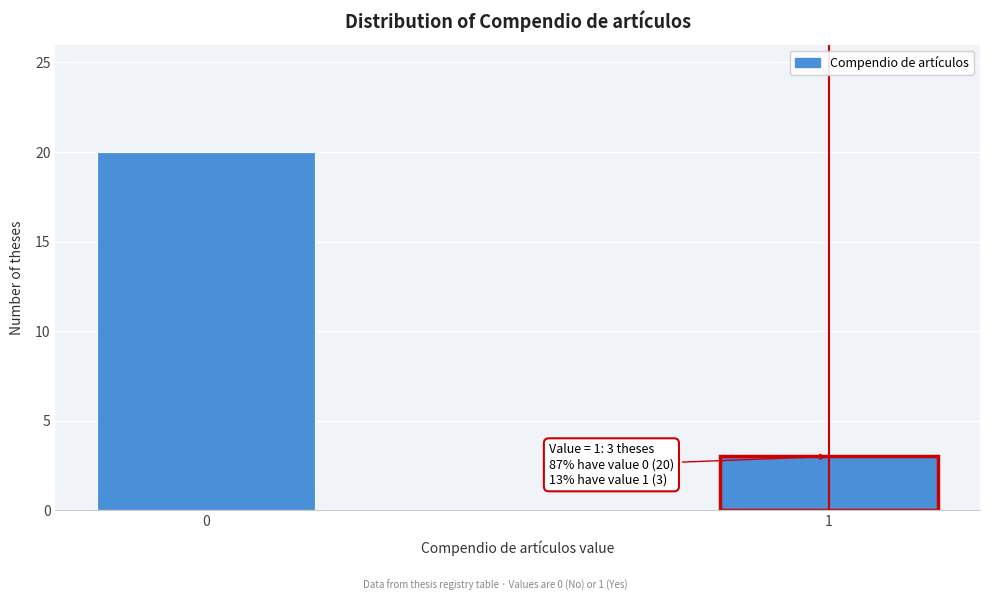

Reading left to right, what are all the values shown in this chart?

20	3